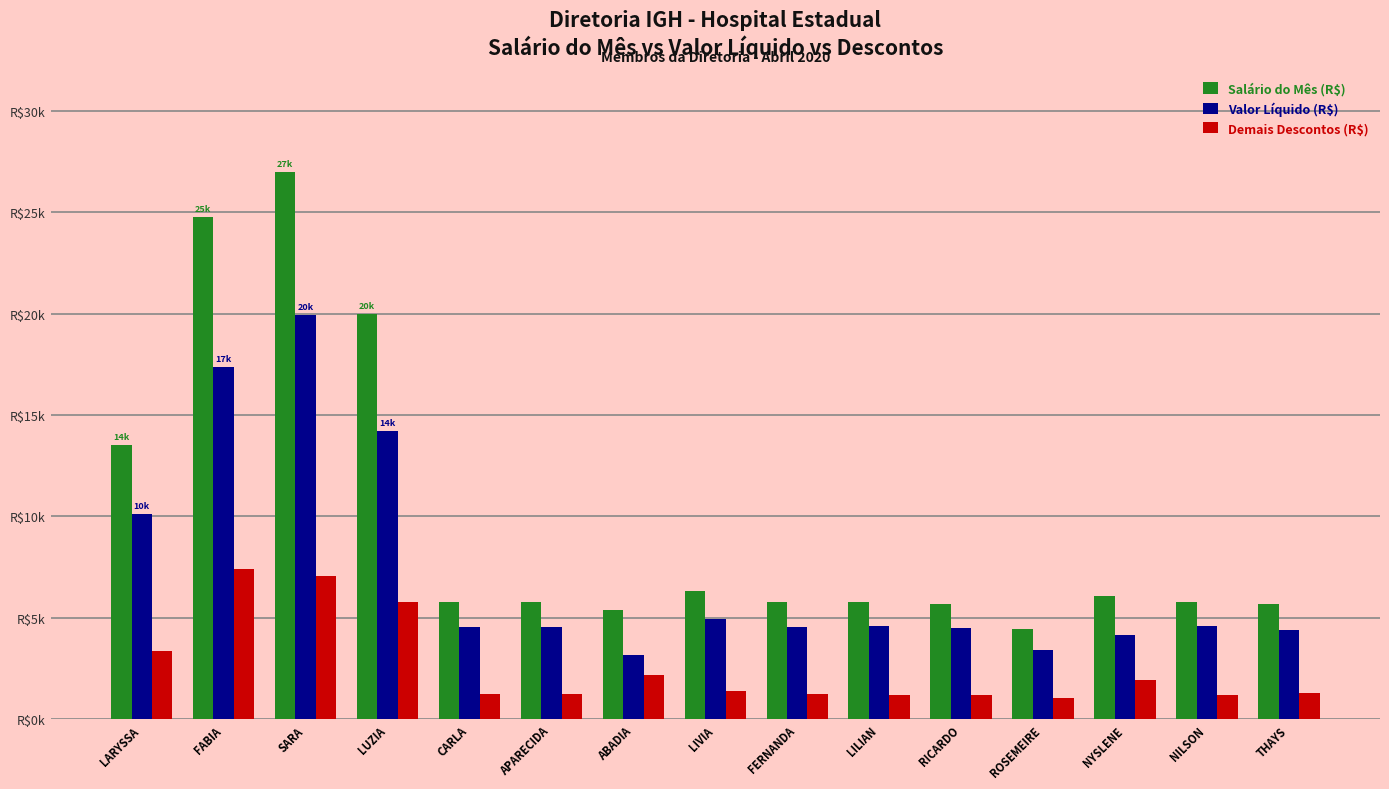

Rank the series by their maximum value, from highest to lowest.

Salário do Mês (R$), Valor Líquido (R$), Demais Descontos (R$)